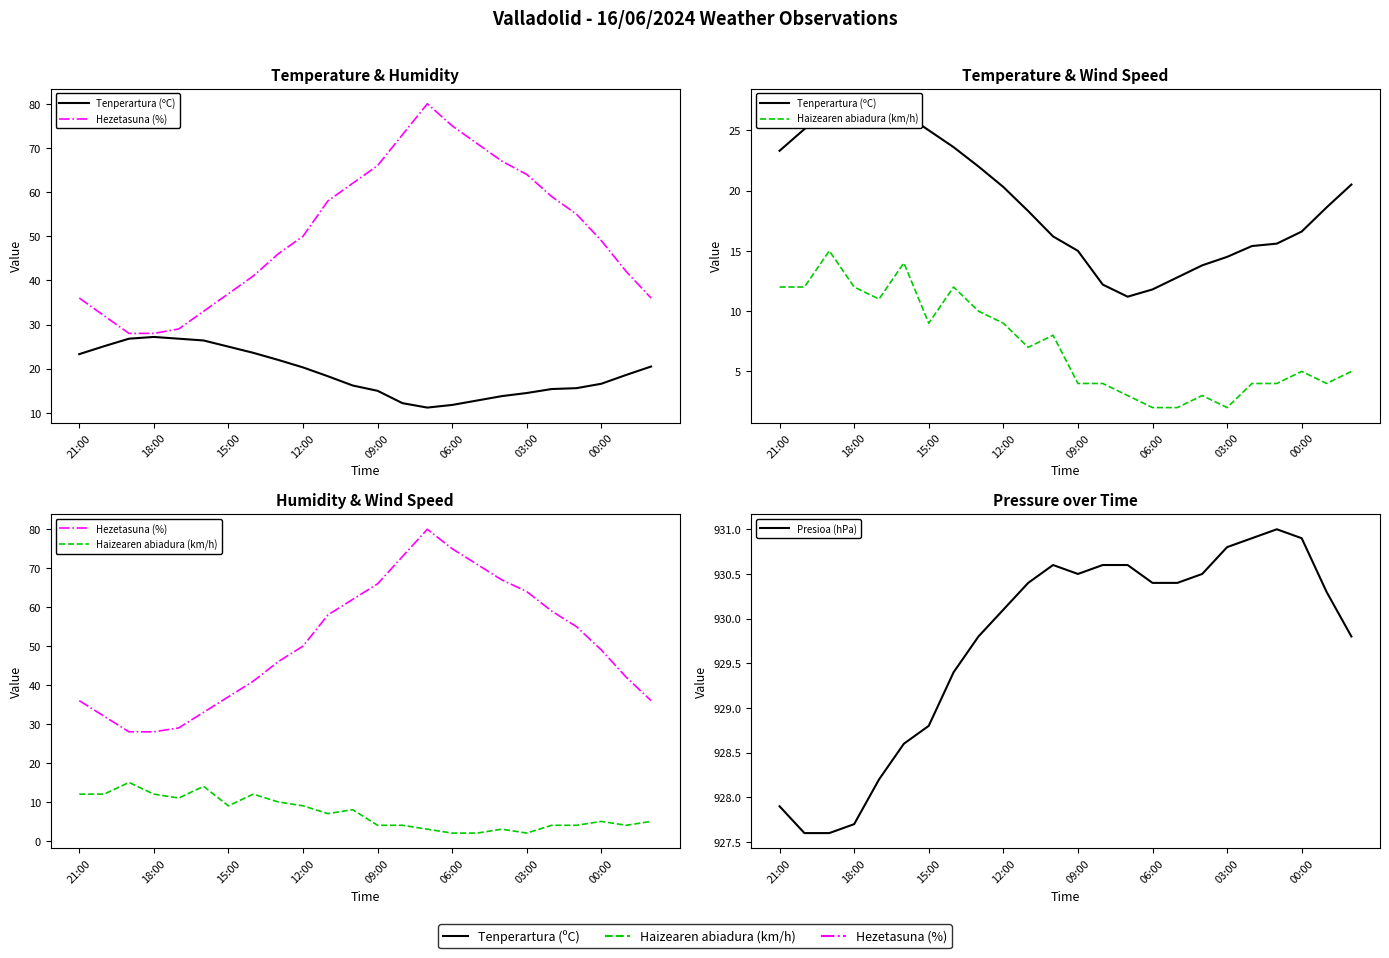

Is it true that Hezetasuna (%) equals 89.8 at 20?

False